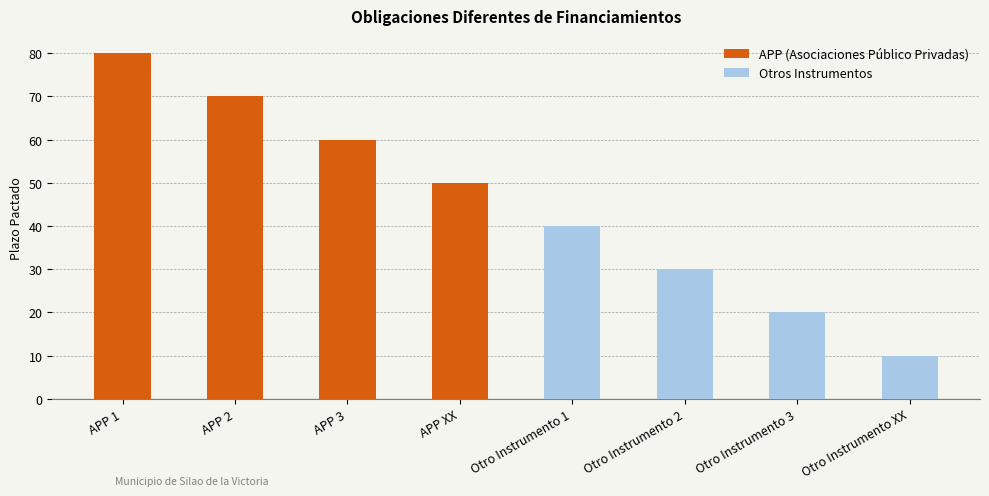

Does the chart contain any negative values?

No